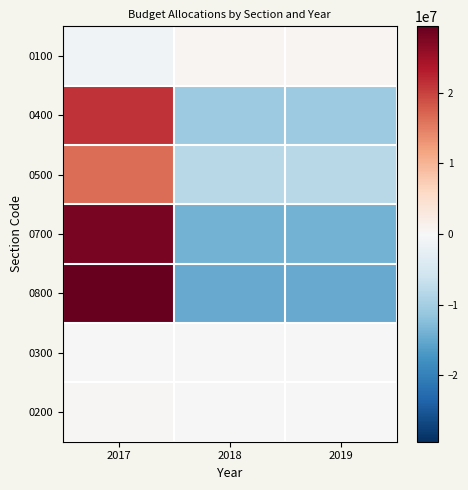

What is the difference between the highest and lowest values at 2017?

30591112.9